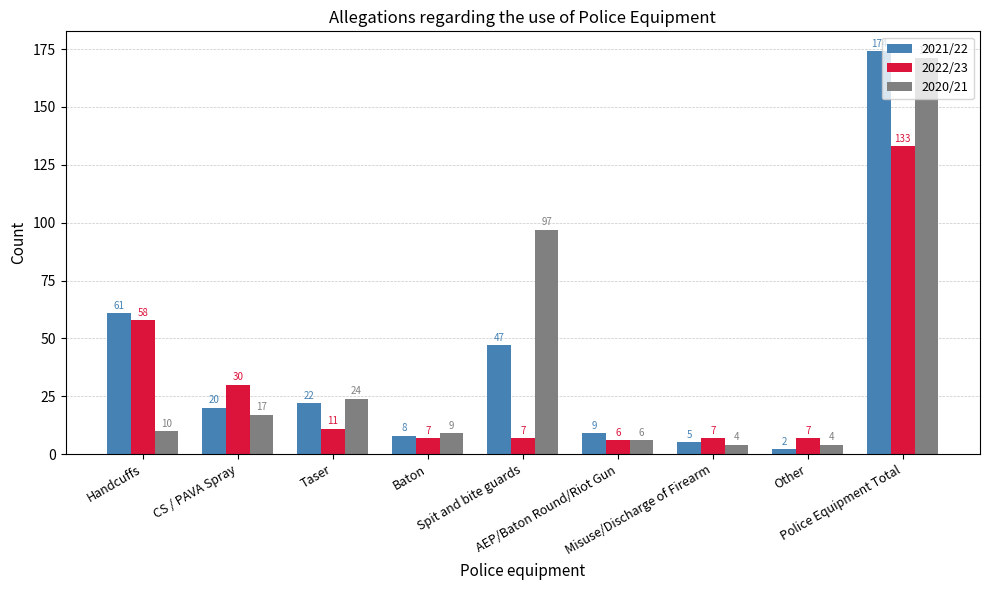

Where does the 2022/23 series first go above 7?

Handcuffs